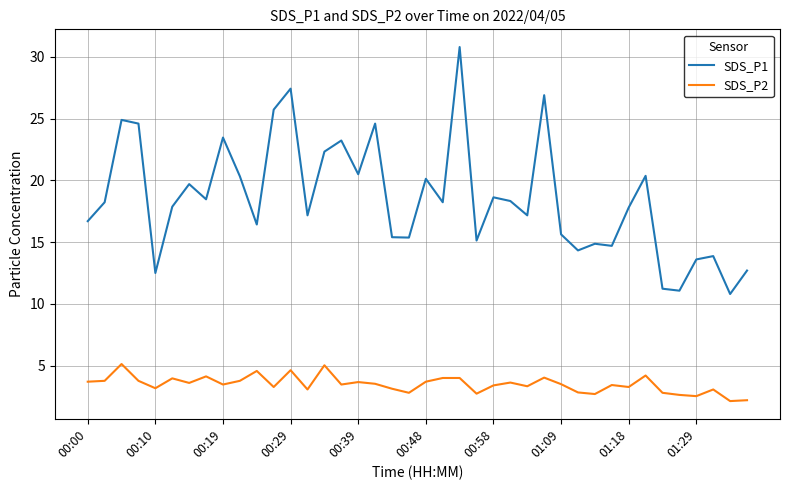

Which series has the widest spread of values?

SDS_P1